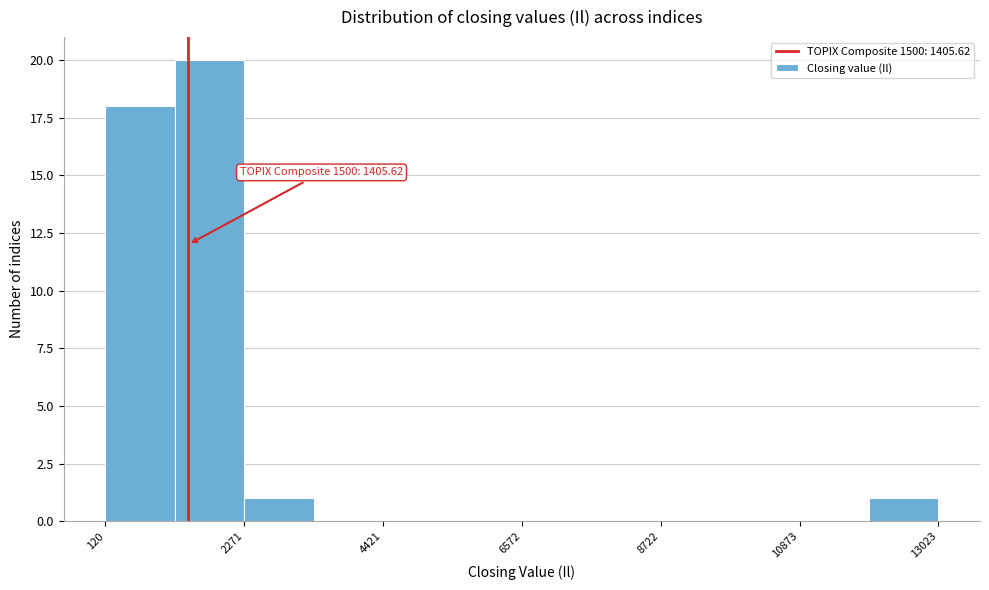

Around what value on the x-axis is the tallest bar? Give the approximate position of its centre, as read against the axis.

1500